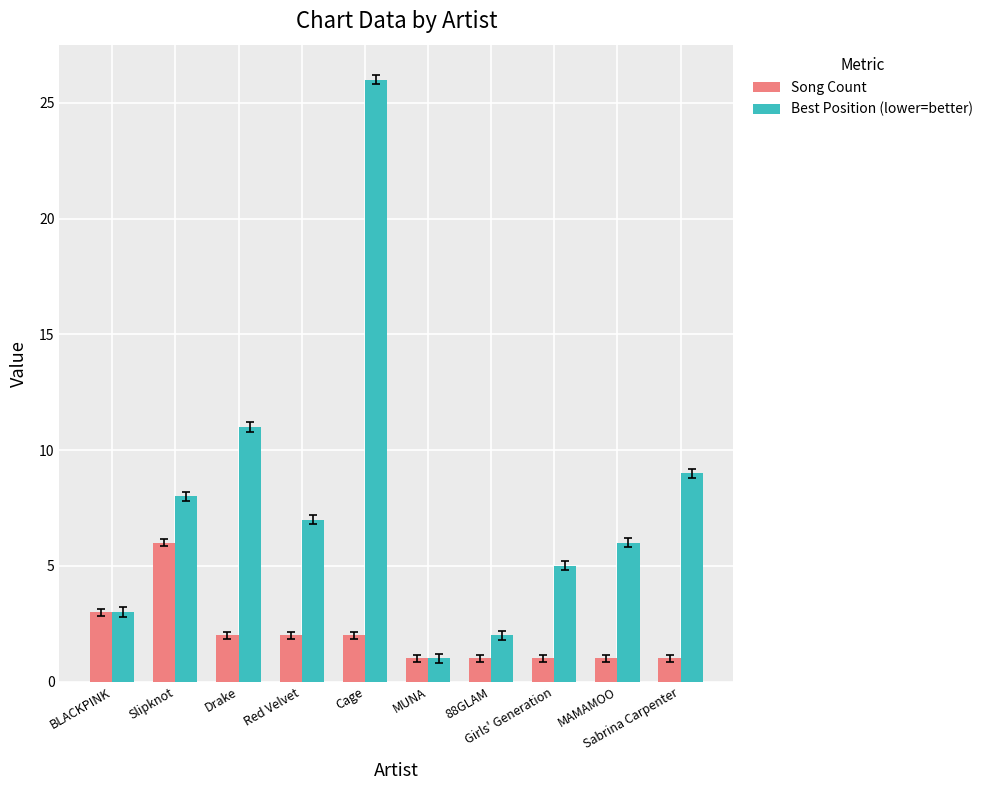

True or false: Song Count has a value of 3 at Drake.

False